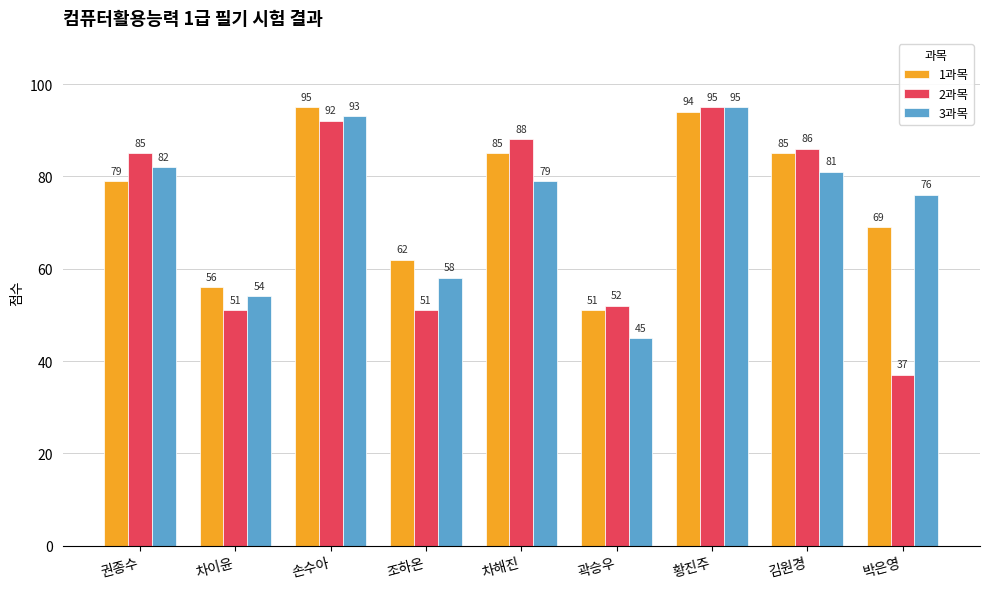

Which series has the largest total across all categories?

1과목